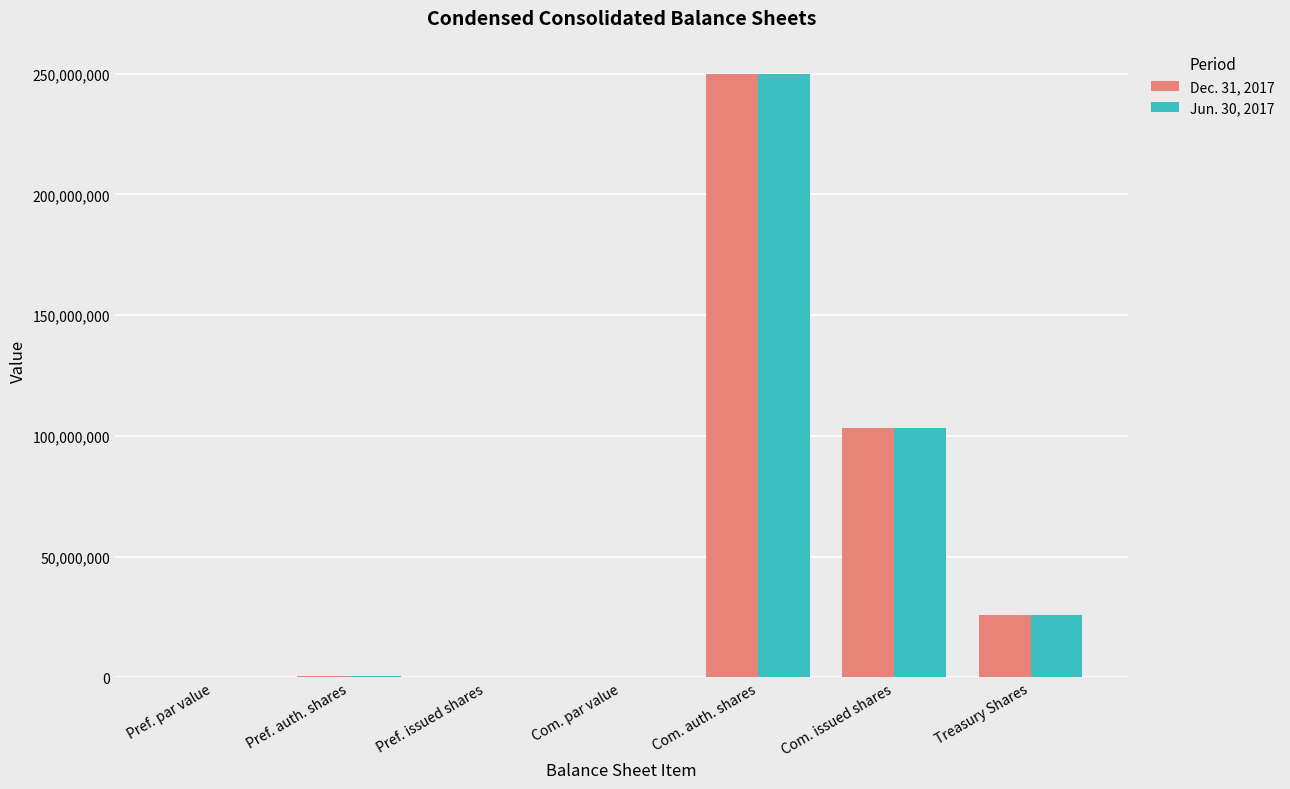

Is the value of Dec. 31, 2017 at Pref. auth. shares greater than the value of Jun. 30, 2017 at Treasury Shares?

No